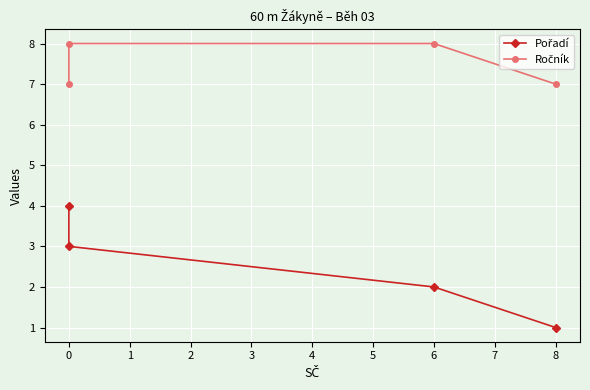

Does the chart display data point markers on the line(s)?

Yes